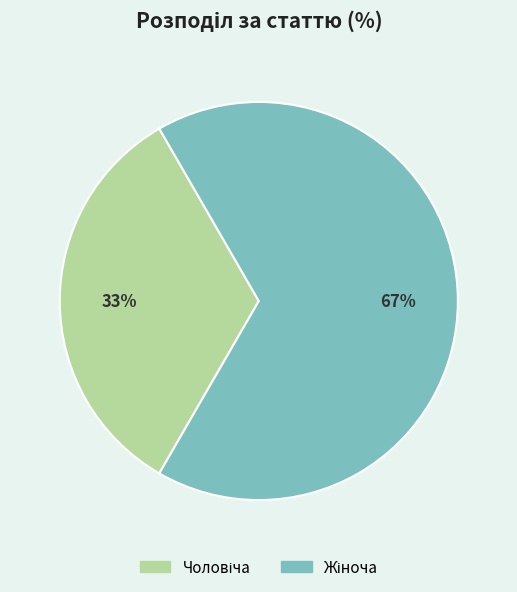

Is there any slice that represents more than half of the pie?

Yes